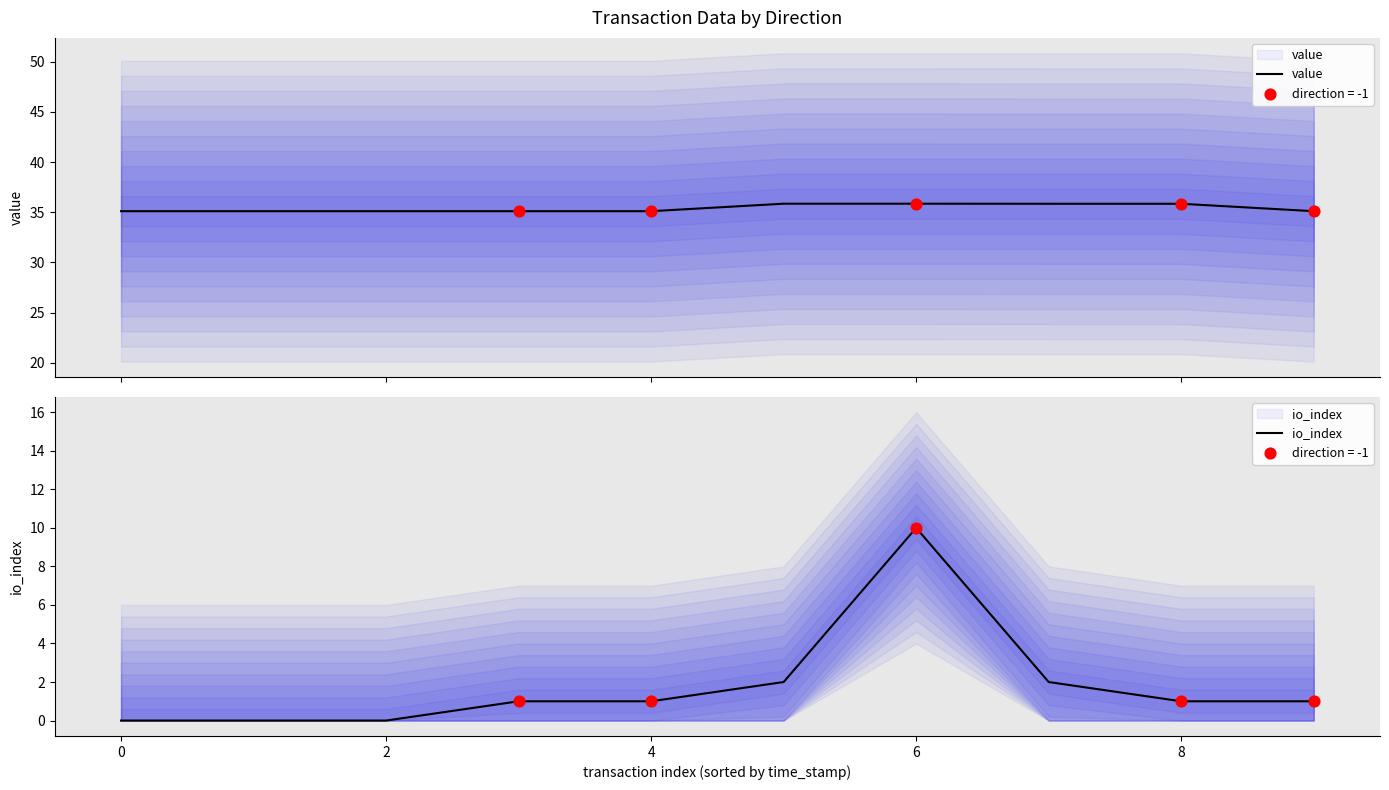

Which series has the largest total across all categories?

value